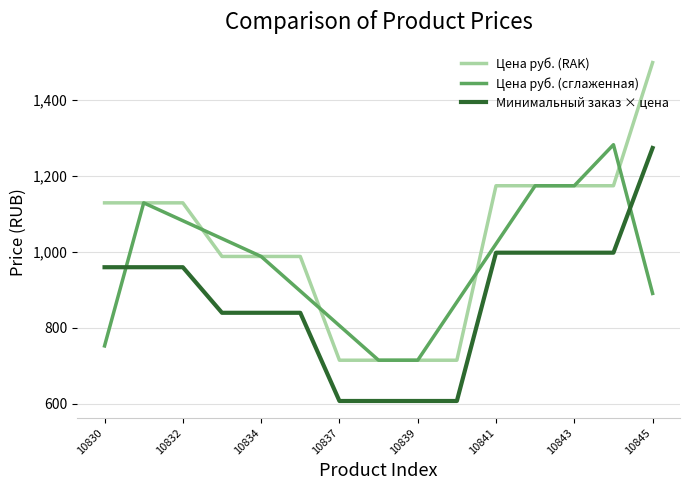

What is the difference between the second highest and second lowest values in the Цена руб. (сглаженная) series?

459.0